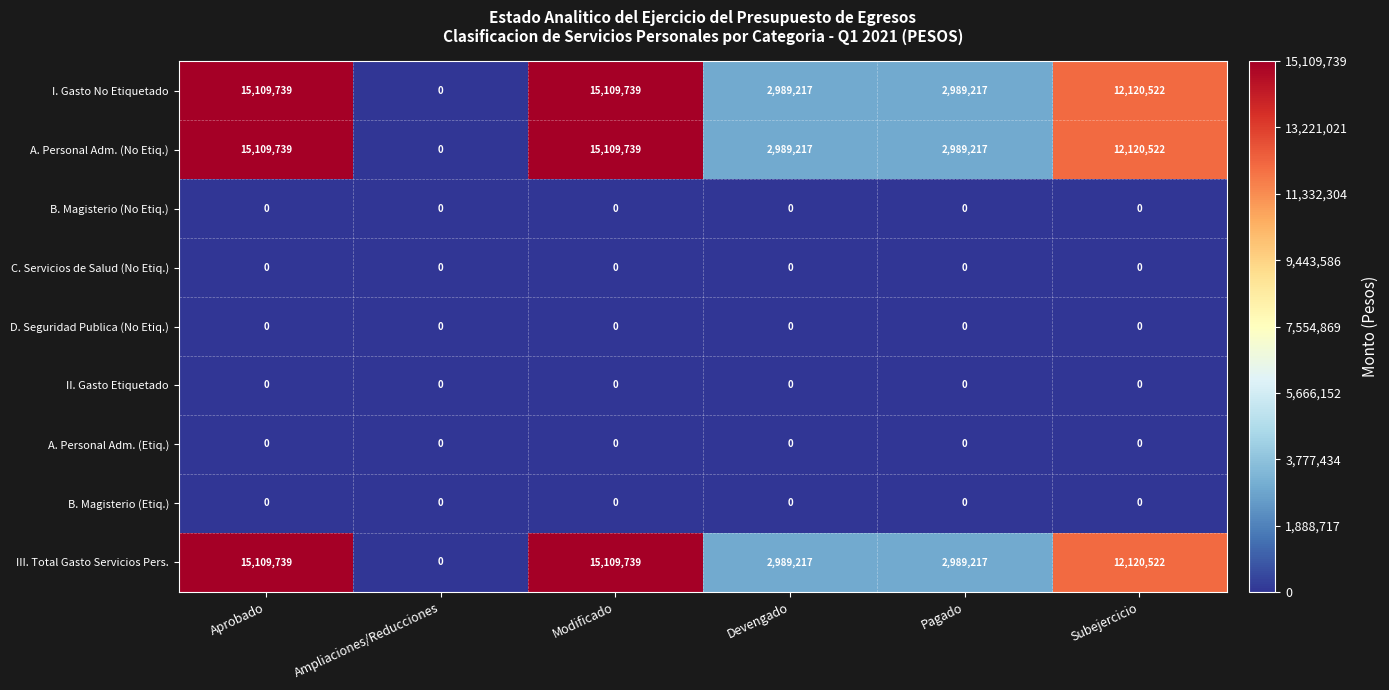

At how many categories does at least one series exceed 4896446?

3